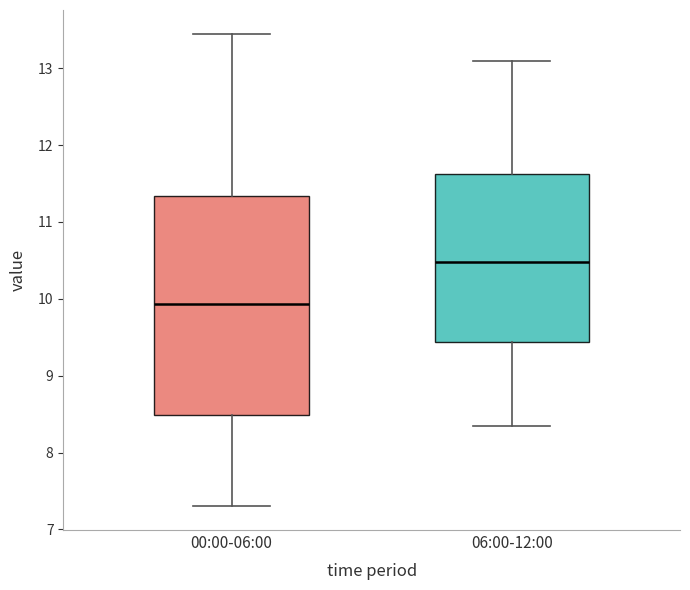

Which box is the tallest, from its lower edge to its upper edge?

00:00-06:00